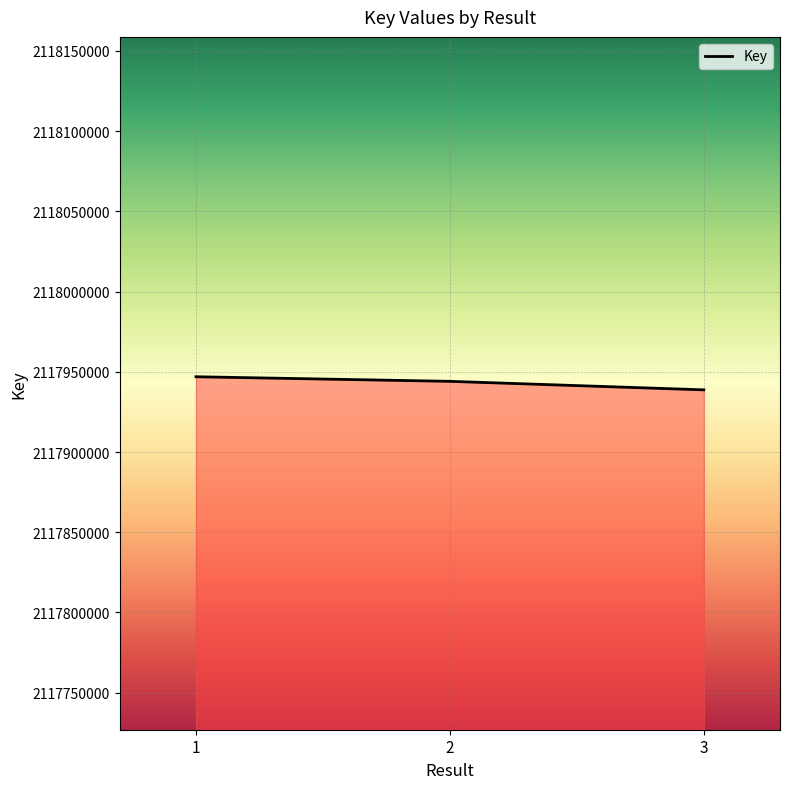

How many values are between 2117938742 and 2117946917?

3